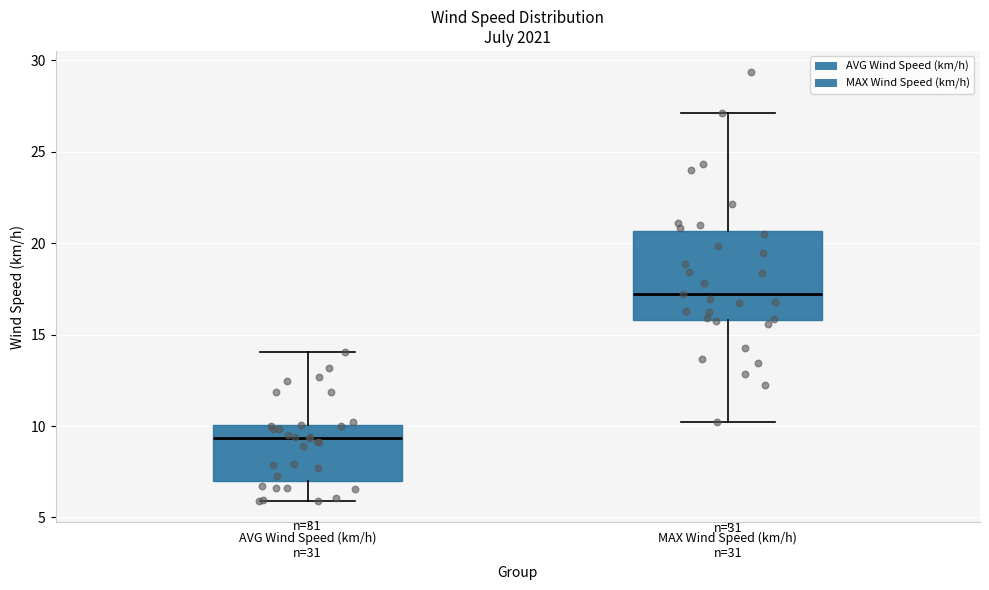

Reading left to right, read every box against the y-axis: the position of its median line, the range the box covers, and the ends of its whiskers. The values are not printed on the chart, so give them approximately, as read against the axis.

AVG Wind Speed (km/h) n=31: median 9.5, box 7.0 to 10.0, whiskers 6.0 to 14.0
MAX Wind Speed (km/h) n=31: median 17.0, box 16.0 to 20.5, whiskers 10.0 to 27.0